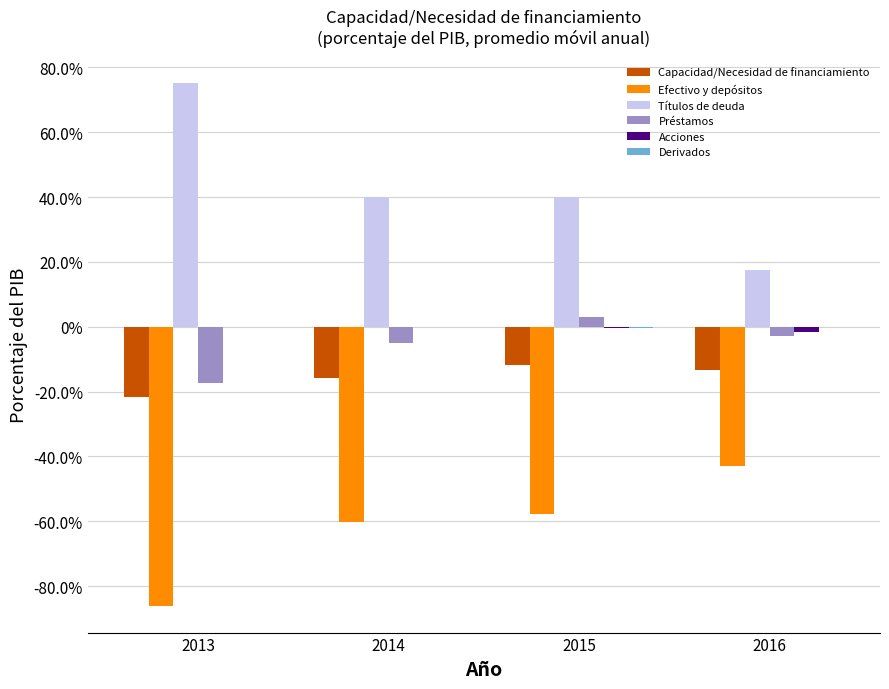

Which category has the highest value across all series?

2013